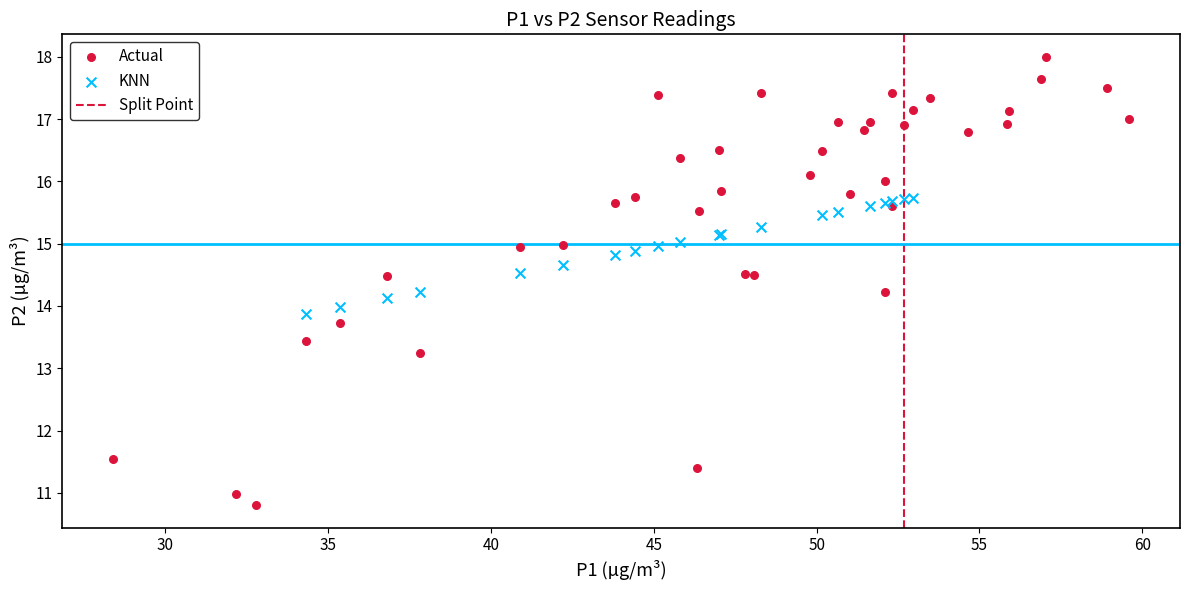

Which series has the largest Y range (max minus min)?

Actual